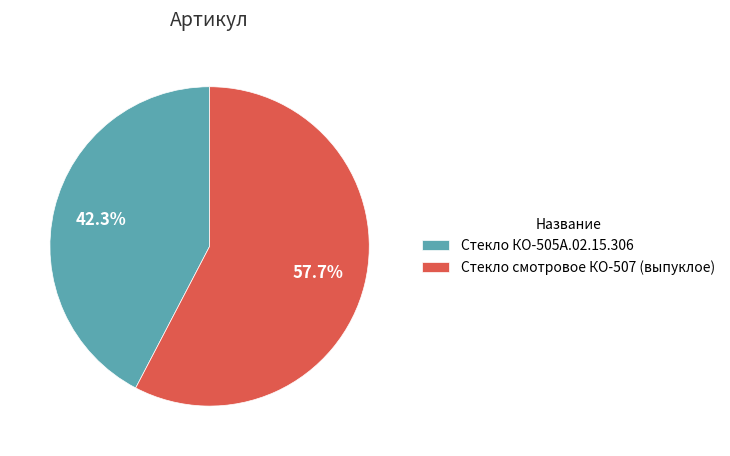

Is it true that Стекло КО-505А.02.15.306 is 50% of the pie?

False